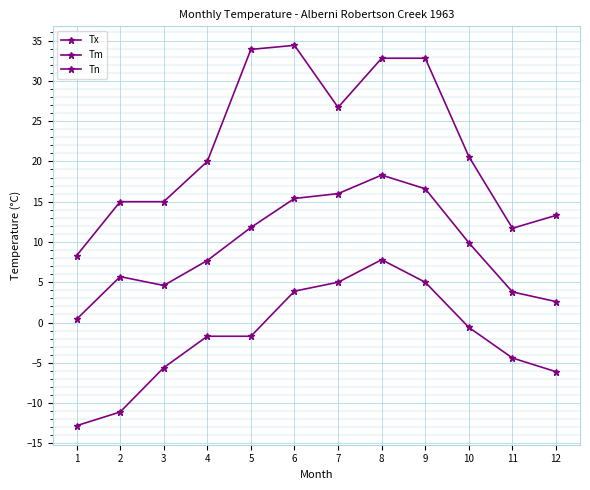

How many data points in Tn are less than -1?

7